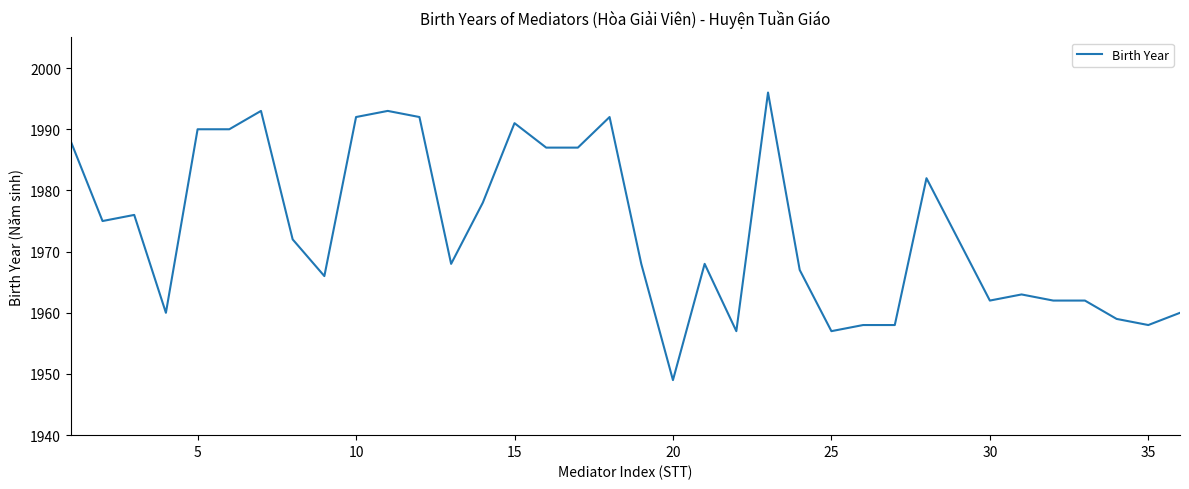

What is the minimum value shown in the chart?

1949